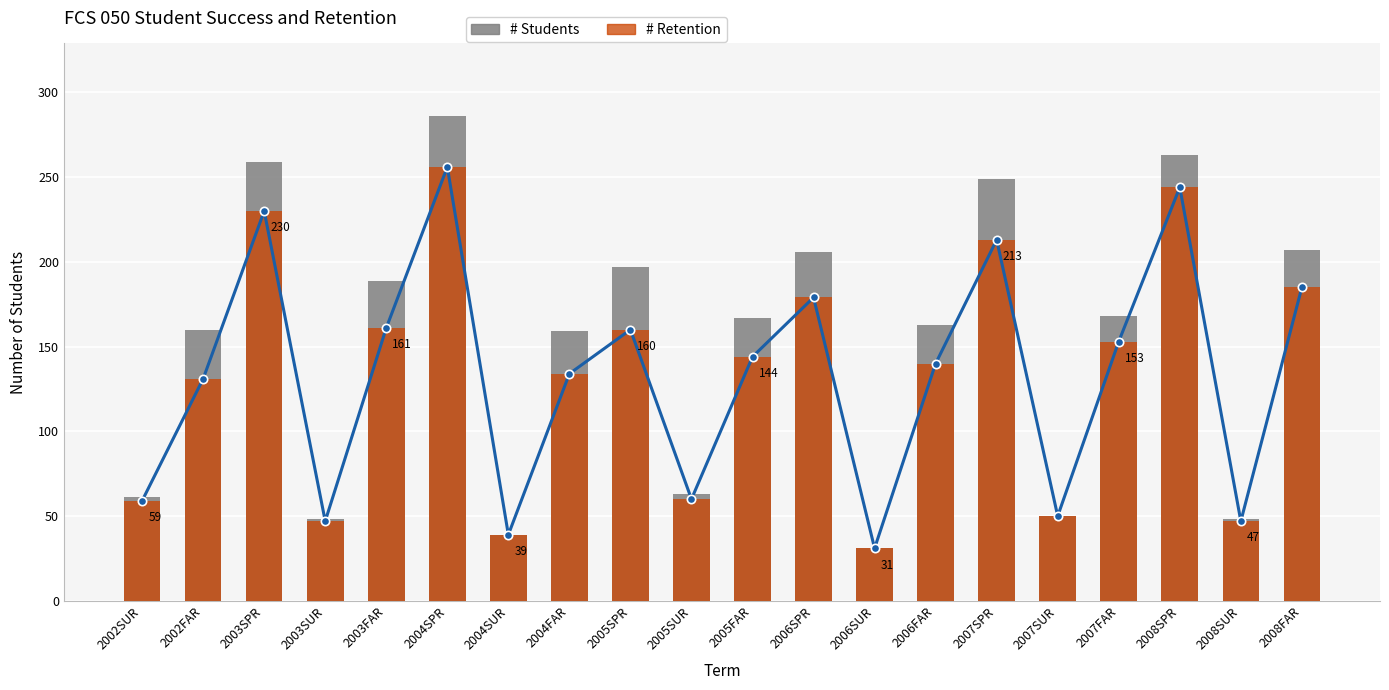

The value of # Students at 2004FAR is 159. True or false?

True